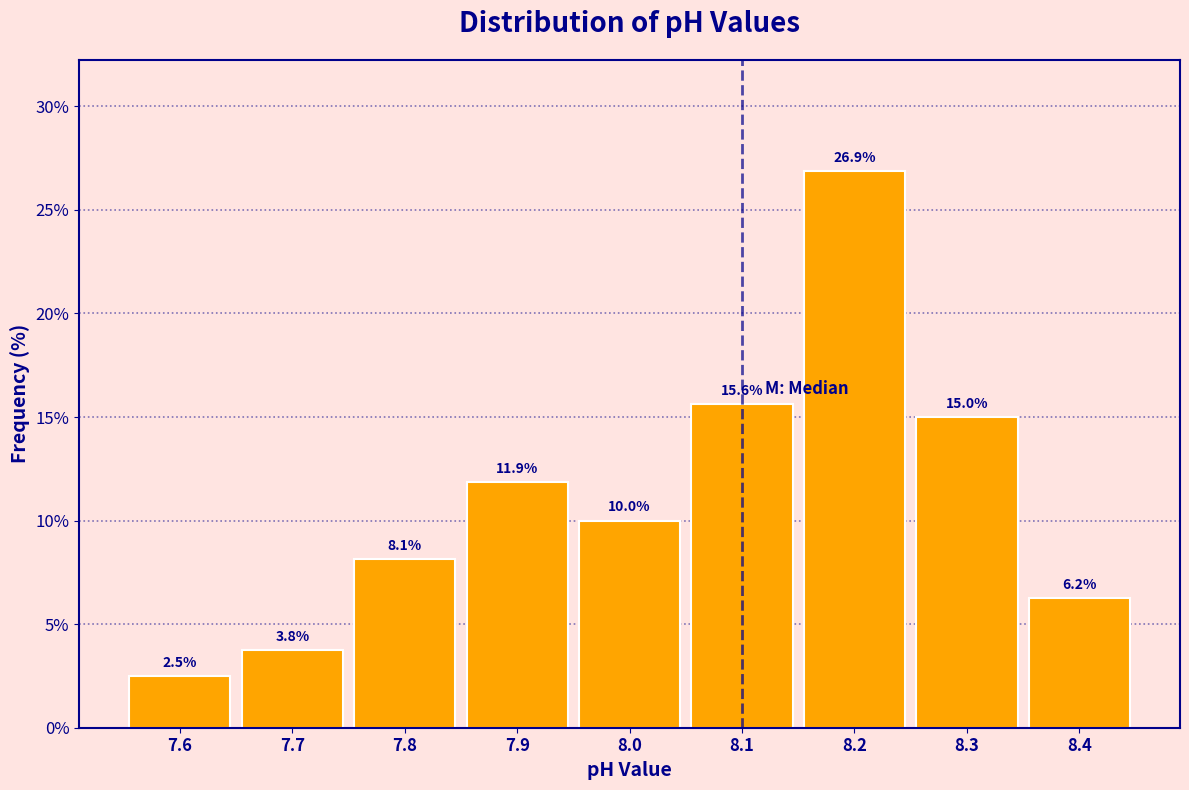

Reading left to right, list every bar in this chart as the range it spans on the x-axis followed by its height.

7.55 to 7.65: 2.5
7.65 to 7.75: 3.8
7.75 to 7.85: 8.1
7.85 to 7.95: 11.9
7.95 to 8.05: 10.0
8.05 to 8.15: 15.6
8.15 to 8.25: 26.9
8.25 to 8.35: 15.0
8.35 to 8.45: 6.2